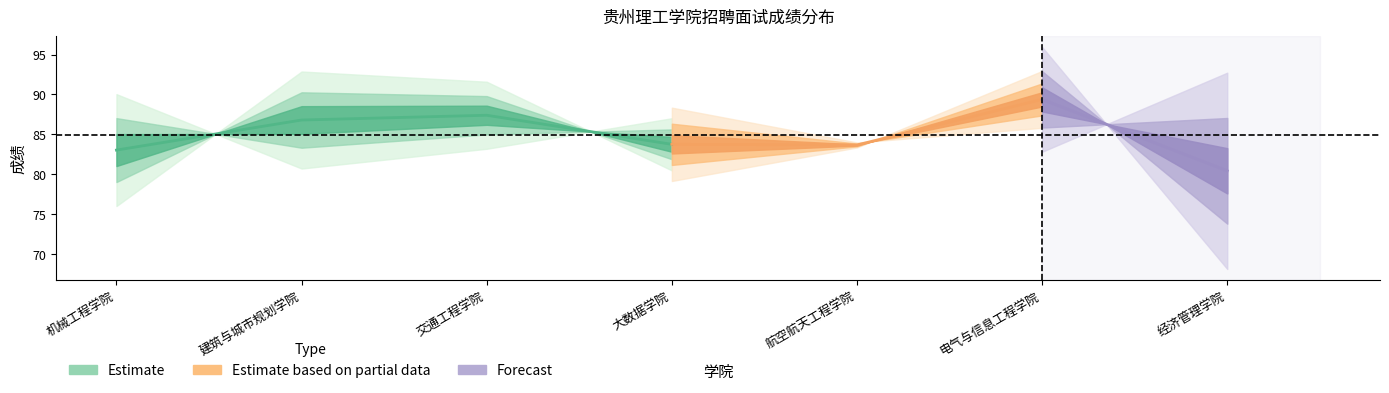

What is the label of the 6th point from the right?

建筑与城市规划学院